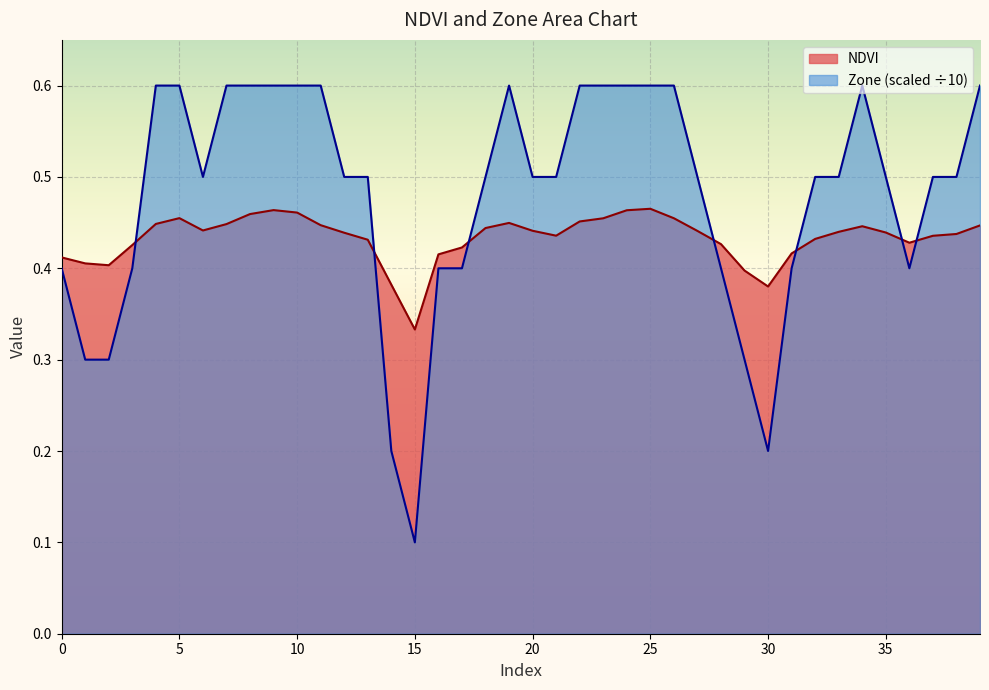

Reading left to right, list all the values displayed in this chart.

NDVI: 0=0.4	1=0.4	2=0.4	3=0.4	4=0.4	5=0.5	6=0.4	7=0.4	8=0.5	9=0.5	10=0.5	11=0.4	12=0.4	13=0.4	14=0.4	15=0.3	16=0.4	17=0.4	18=0.4	19=0.4	20=0.4	21=0.4	22=0.5	23=0.5	24=0.5	25=0.5	26=0.5	27=0.4	28=0.4	29=0.4	30=0.4	31=0.4	32=0.4	33=0.4	34=0.4	35=0.4	36=0.4	37=0.4	38=0.4	39=0.4
Zone: 0=0.4	1=0.3	2=0.3	3=0.4	4=0.6	5=0.6	6=0.5	7=0.6	8=0.6	9=0.6	10=0.6	11=0.6	12=0.5	13=0.5	14=0.2	15=0.1	16=0.4	17=0.4	18=0.5	19=0.6	20=0.5	21=0.5	22=0.6	23=0.6	24=0.6	25=0.6	26=0.6	27=0.5	28=0.4	29=0.3	30=0.2	31=0.4	32=0.5	33=0.5	34=0.6	35=0.5	36=0.4	37=0.5	38=0.5	39=0.6